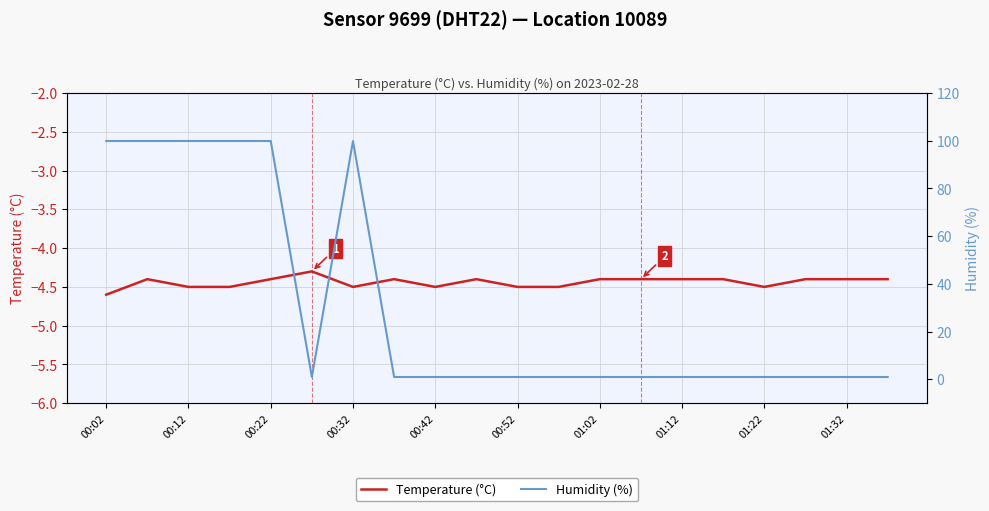

True or false: Humidity (%) and Temperature (°C) cross at least once.

False